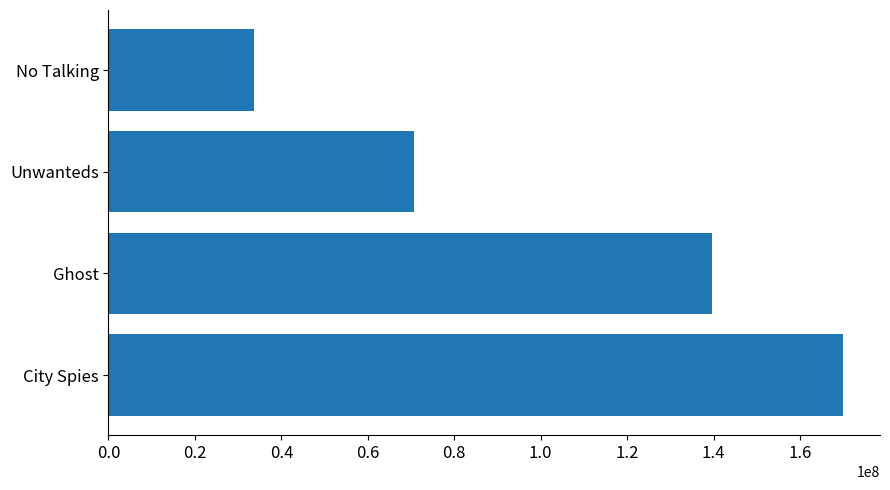

What is the sum of all values?

413988631